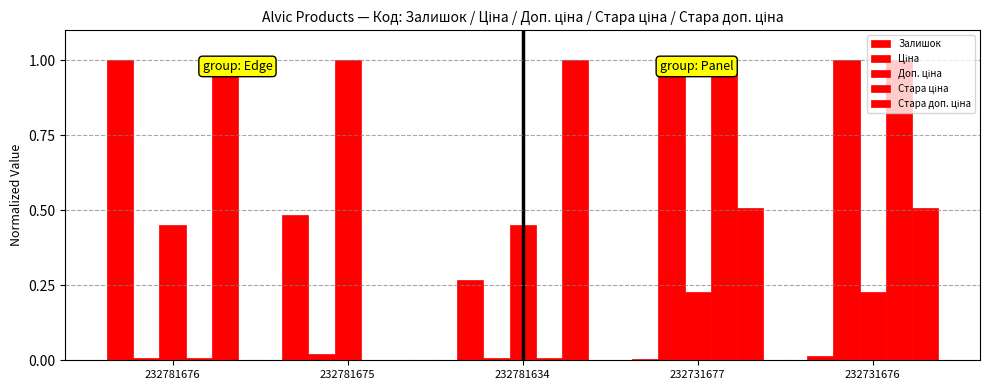

Reading left to right, transcribe all the data shown in this chart.

Залишок: 1.0	0.5	0.3	0.0	0.0
Ціна: 0.0	0.0	0.0	1.0	1.0
Доп. ціна: 0.5	1.0	0.5	0.2	0.2
Стара ціна: 0.0	0.0	0.0	1.0	1.0
Стара доп. ціна: 1.0	0.0	1.0	0.5	0.5